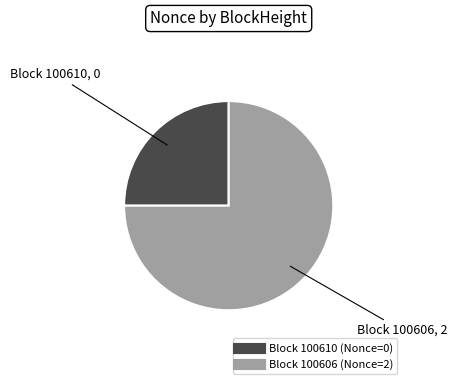

Is there a majority slice in this chart?

Yes